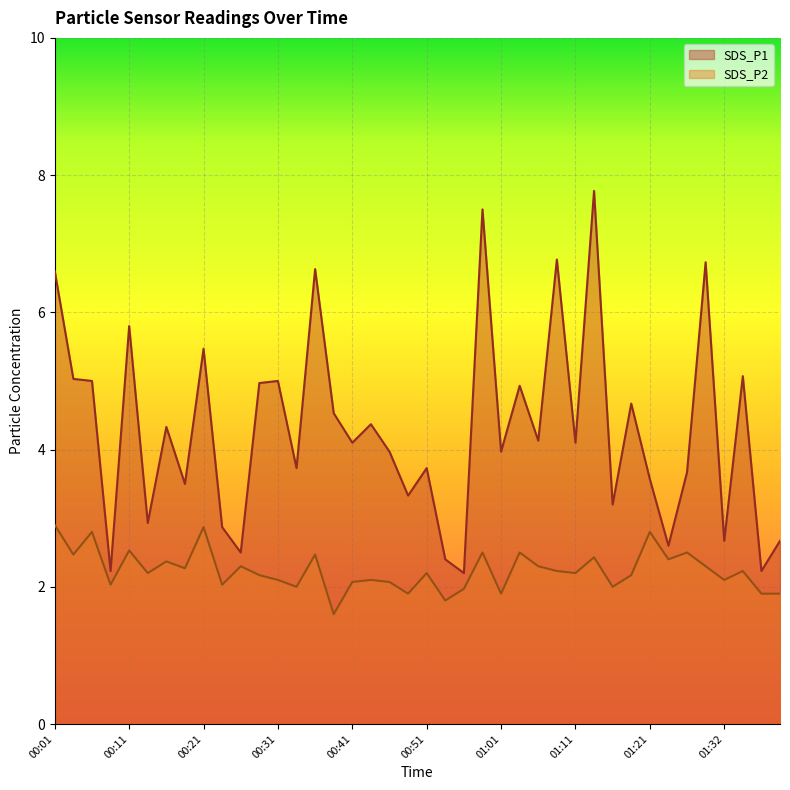

Between 00:53 and 00:14, which is larger?

00:14